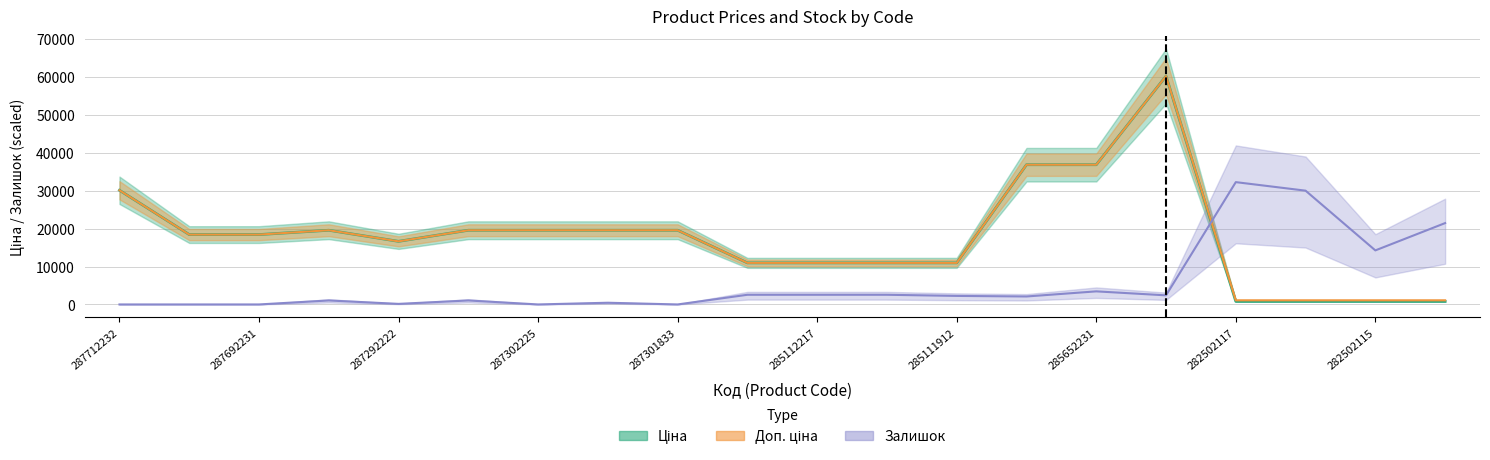

What is the maximum value for Залишок?

32250.0